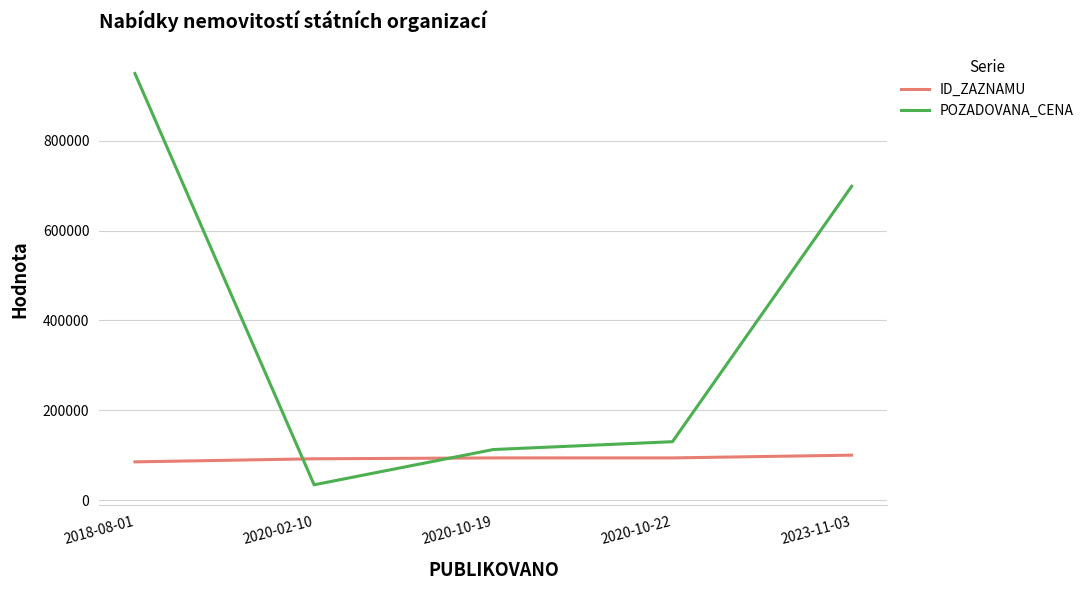

Where is POZADOVANA_CENA nearest to the value 492000?

2023-11-03